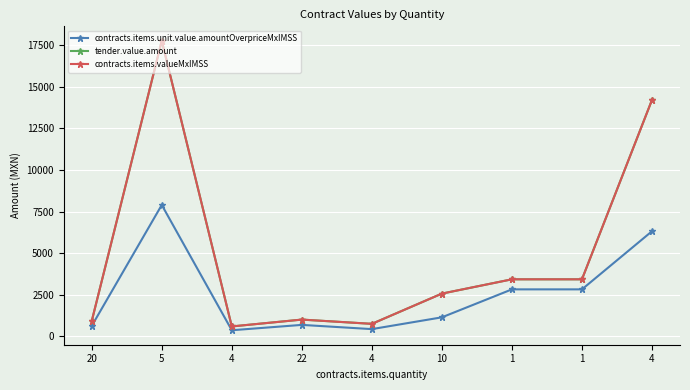

What is the approximate value of contracts.items.valueMxIMSS at 1?

3430.0